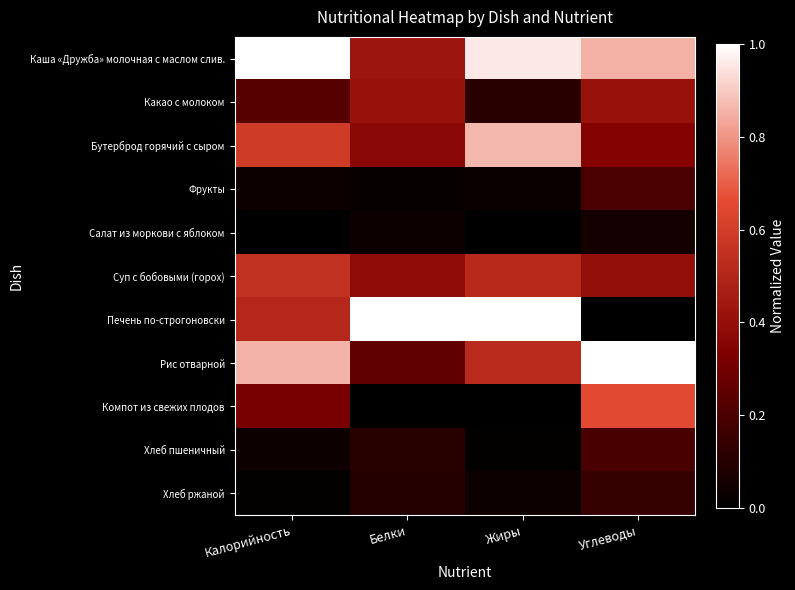

Reading left to right, transcribe all the data shown in this chart.

Каша «Дружба» молочная с маслом слив.: Калорийность=1.0	Белки=0.4	Жиры=1.0	Углеводы=0.9
Какао с молоком: Калорийность=0.2	Белки=0.4	Жиры=0.1	Углеводы=0.4
Бутерброд горячий с сыром: Калорийность=0.6	Белки=0.4	Жиры=0.9	Углеводы=0.3
Фрукты: Калорийность=0.0	Белки=0.0	Жиры=0.0	Углеводы=0.2
Салат из моркови с яблоком: Калорийность=0.0	Белки=0.0	Жиры=0.0	Углеводы=0.1
Суп с бобовыми (горох): Калорийность=0.5	Белки=0.4	Жиры=0.5	Углеводы=0.4
Печень по-строгоновски: Калорийность=0.5	Белки=1.0	Жиры=1.0	Углеводы=0.0
Рис отварной: Калорийность=0.9	Белки=0.3	Жиры=0.5	Углеводы=1.0
Компот из свежих плодов: Калорийность=0.3	Белки=0.0	Жиры=0.0	Углеводы=0.7
Хлеб пшеничный: Калорийность=0.0	Белки=0.1	Жиры=0.0	Углеводы=0.2
Хлеб ржаной: Калорийность=0.0	Белки=0.1	Жиры=0.0	Углеводы=0.1